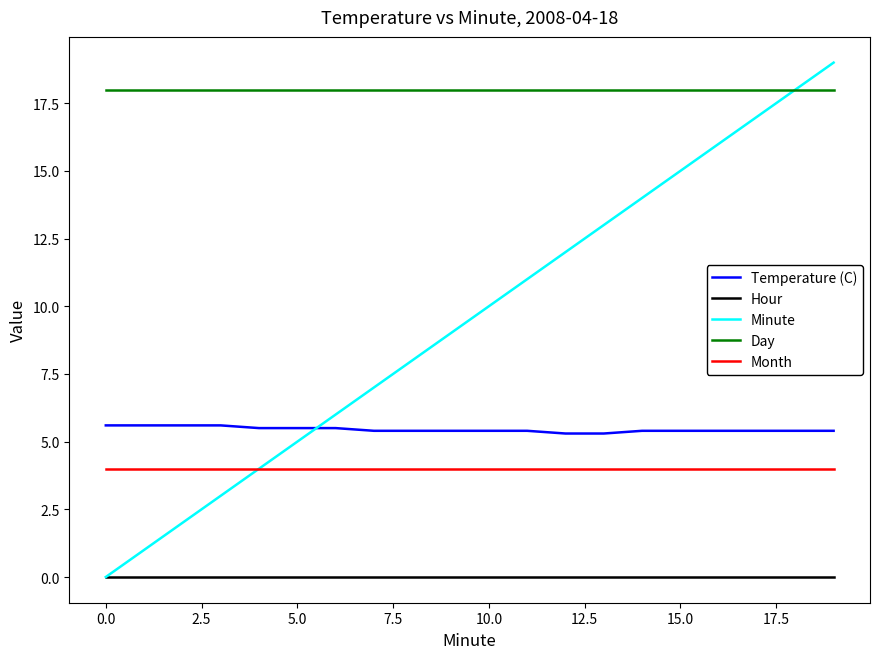

True or false: Temperature (C) and Day cross at least once.

False